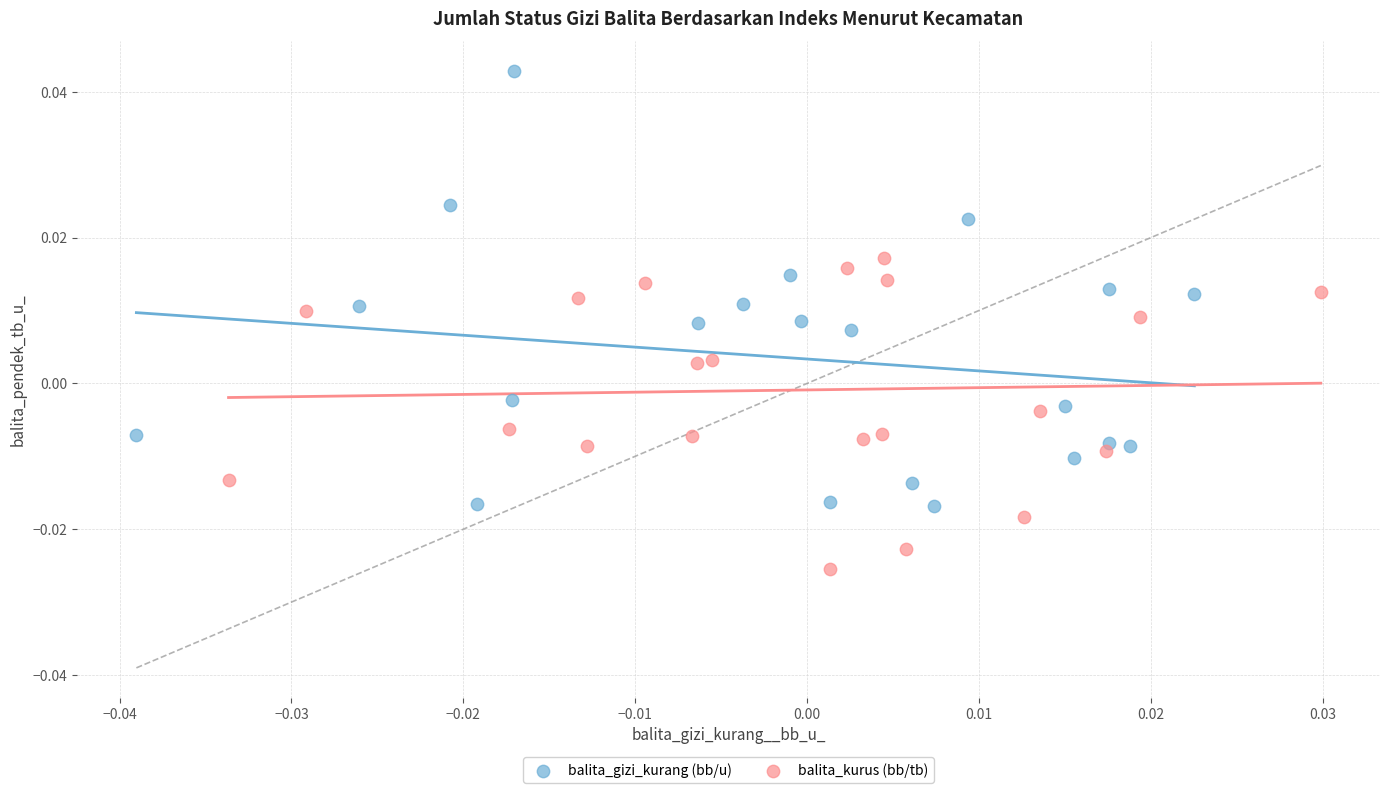

Which series reaches the minimum Y coordinate?

balita_kurus (bb/tb)